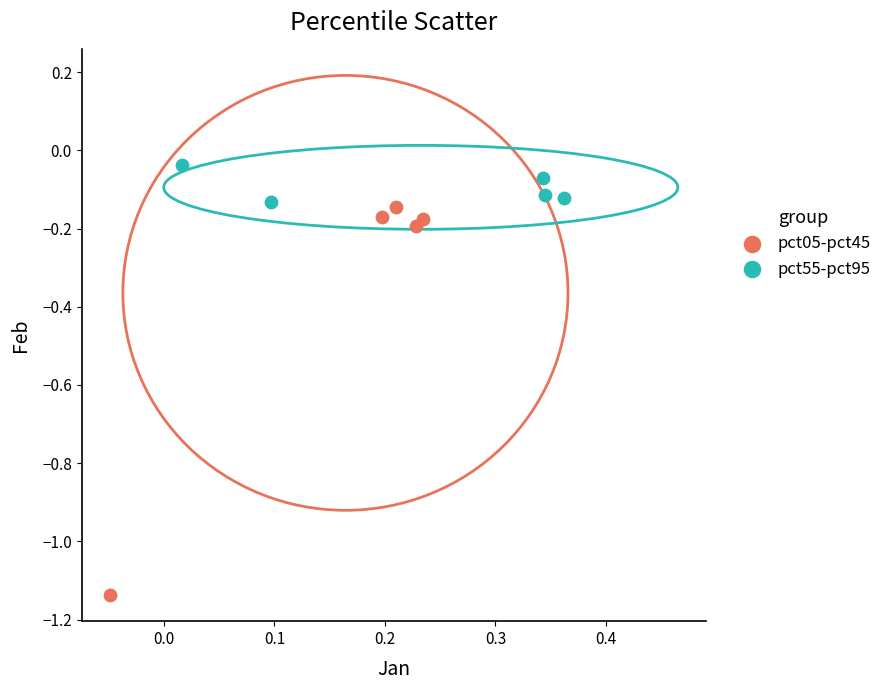

Which series reaches the minimum Y coordinate?

pct05-pct45